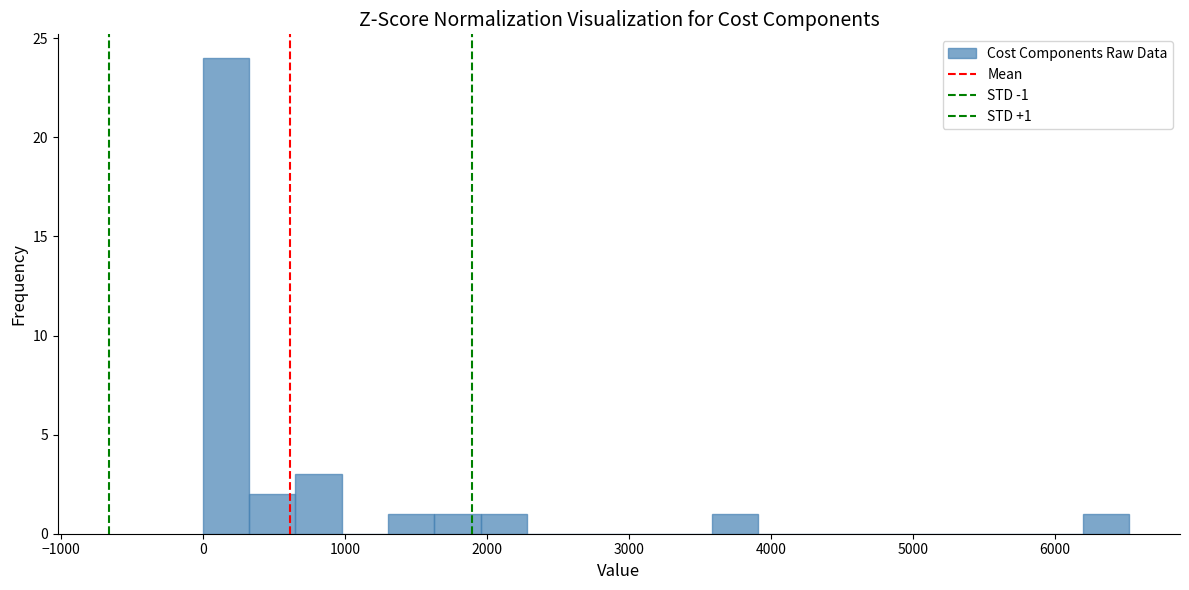

Read against the x-axis, roughly where is the centre of the tallest bar?

200